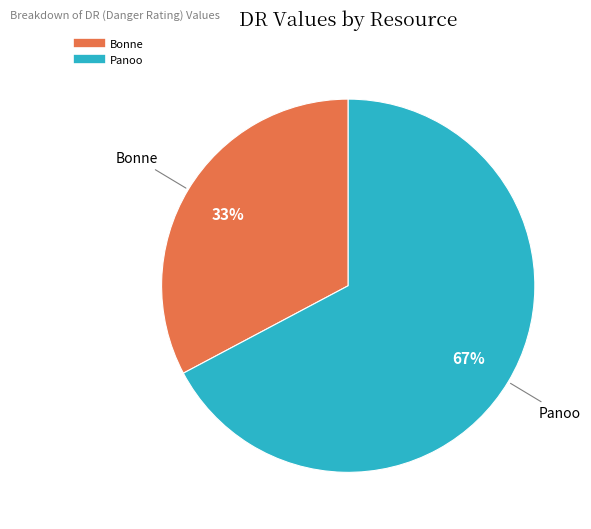

To the nearest percent, what portion does Bonne represent?

33%